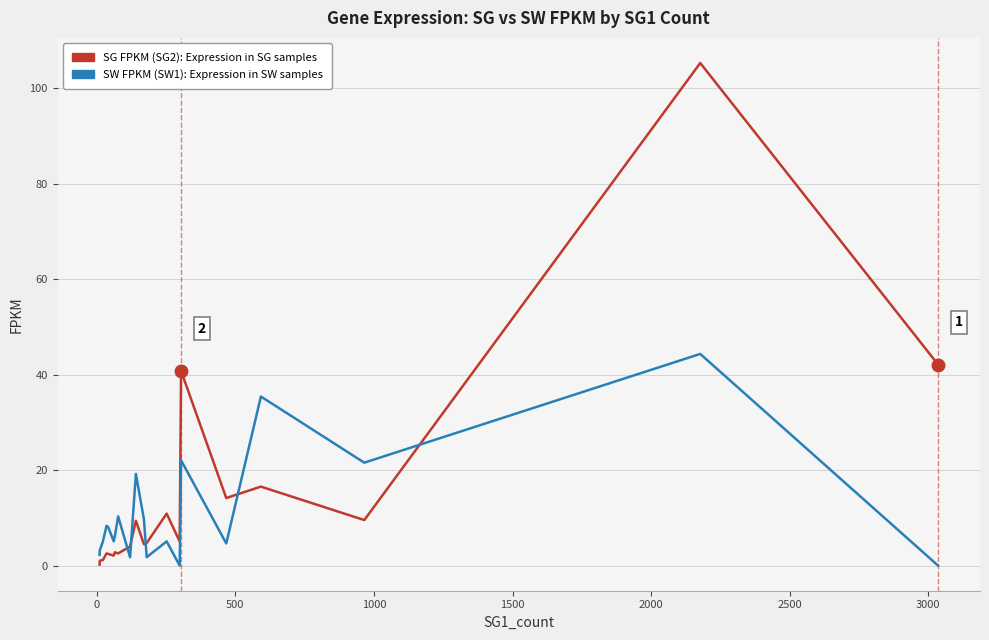

What is the maximum value shown in the chart?

105.3